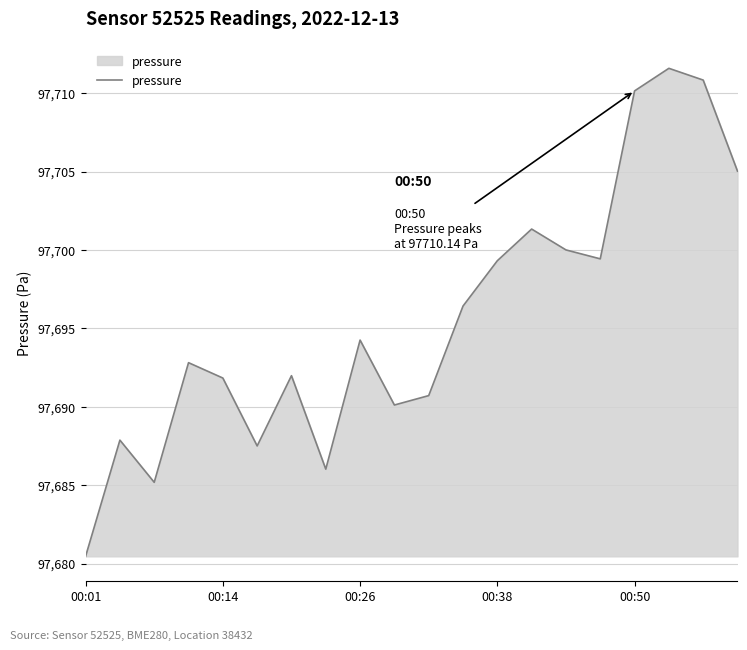

What is the smallest value displayed?

97680.5